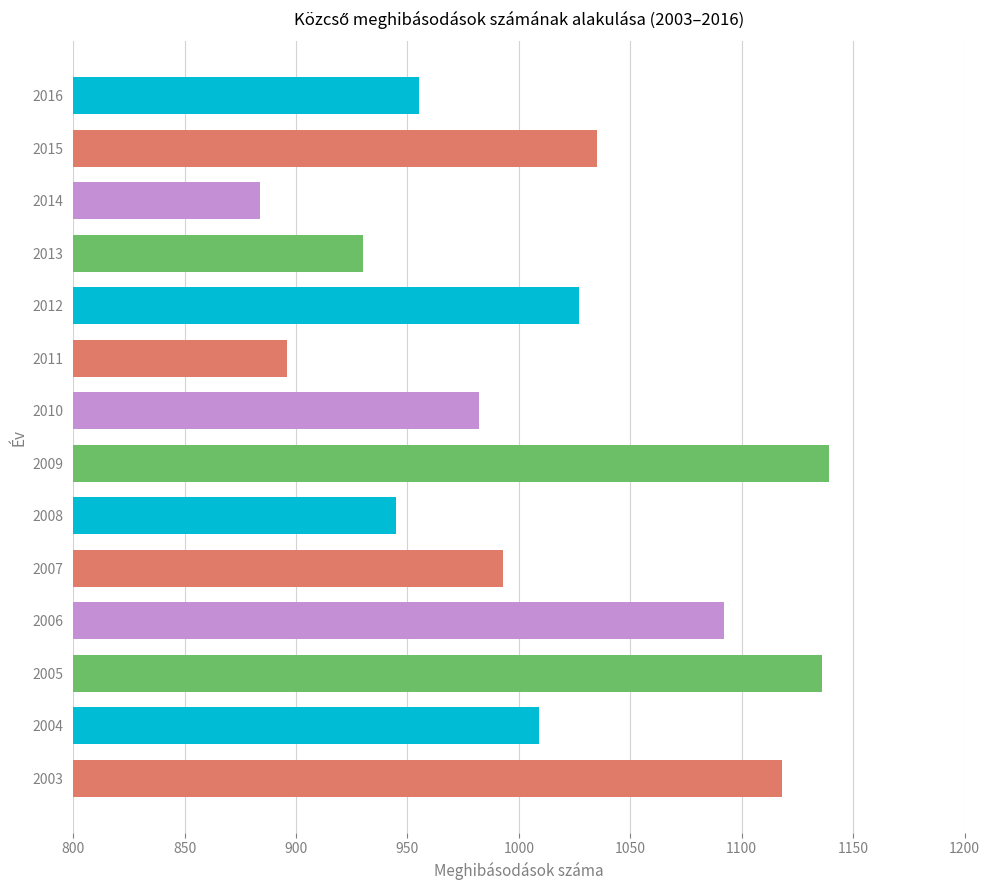

True or false: the data shows 1306 at 2008.

False